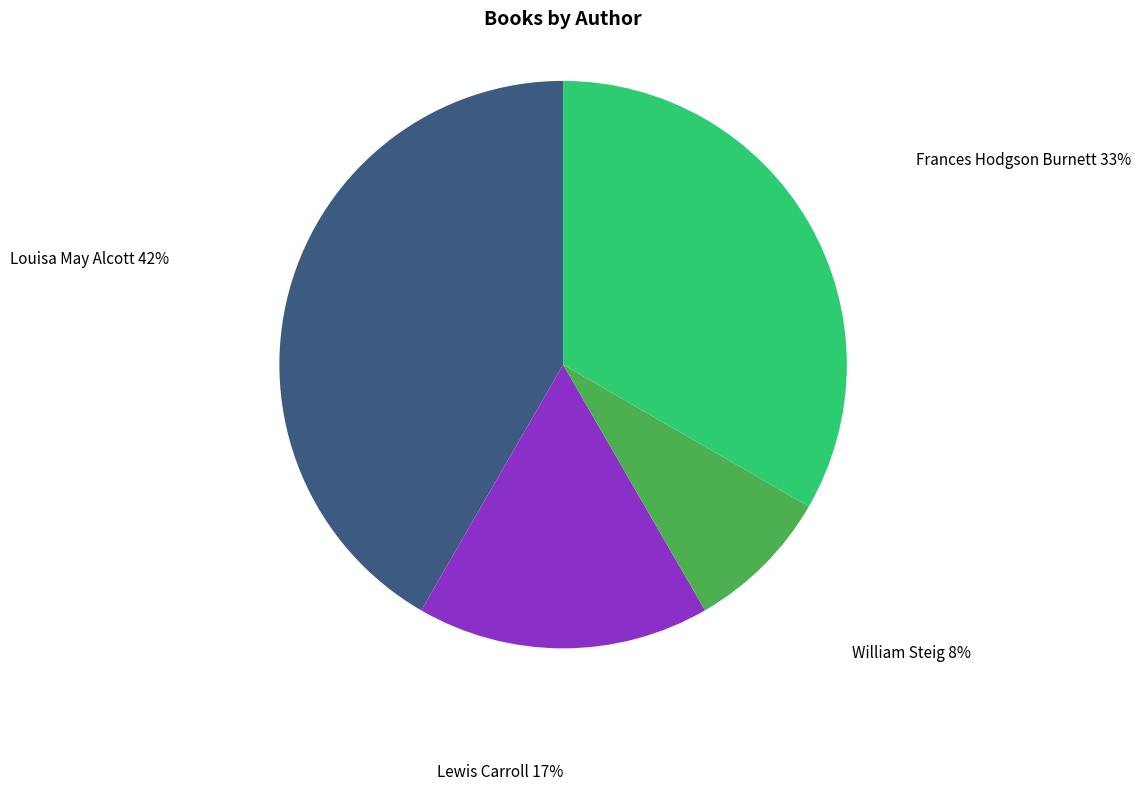

To the nearest percent, what is the average slice percentage?

25%